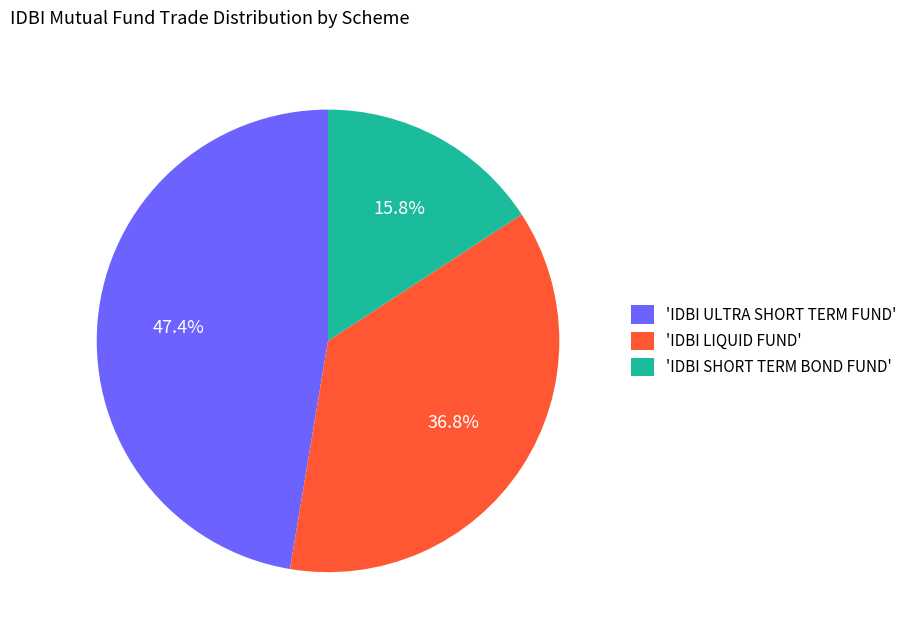

Does any single category account for the majority?

No